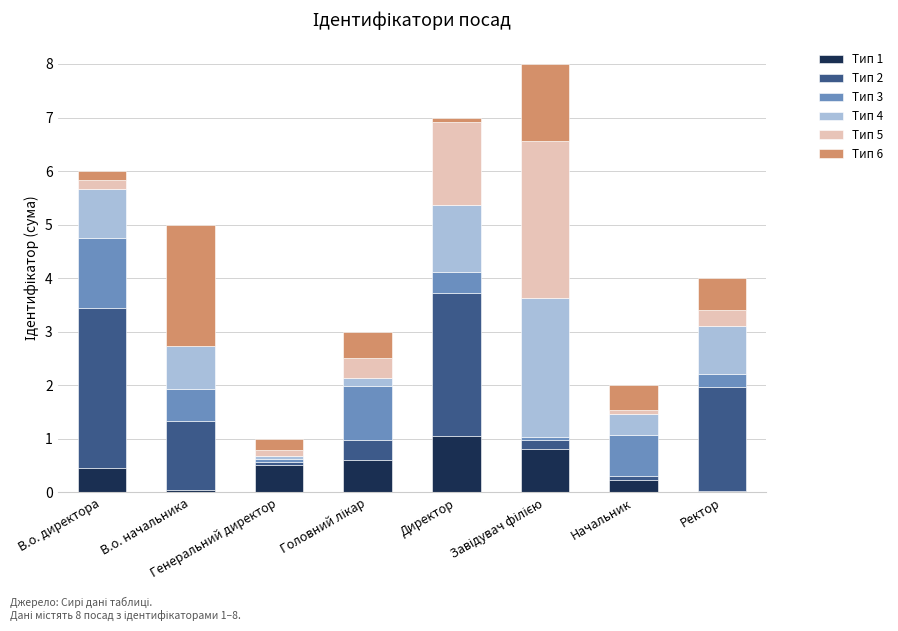

What is the highest value of the Тип 1 series?

1.1